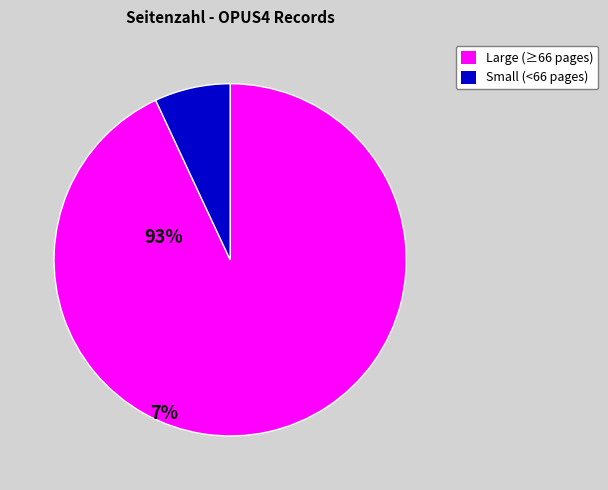

How many segments does this pie chart have?

2